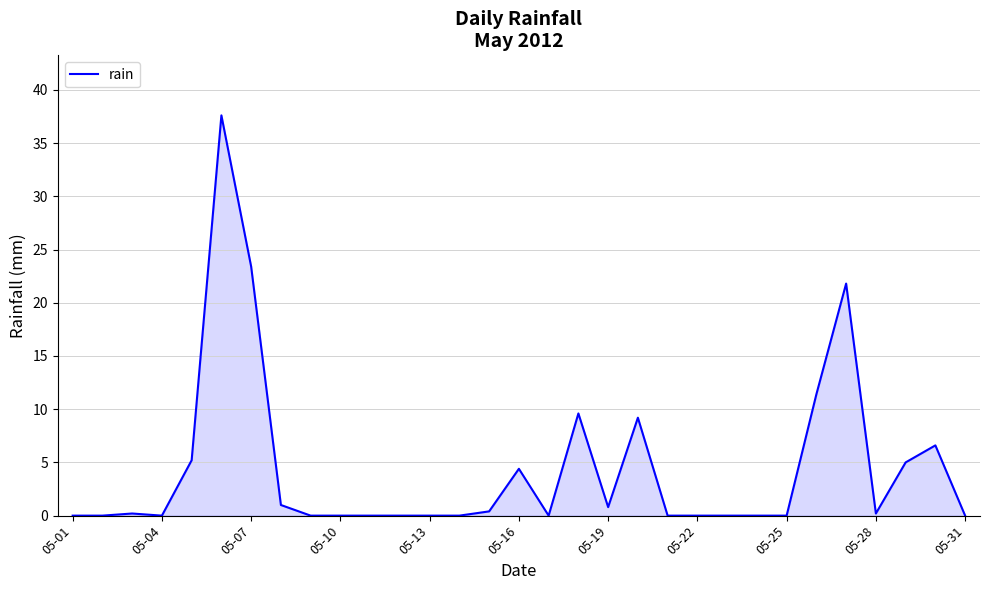

What is the difference between the maximum and minimum values?

37.6